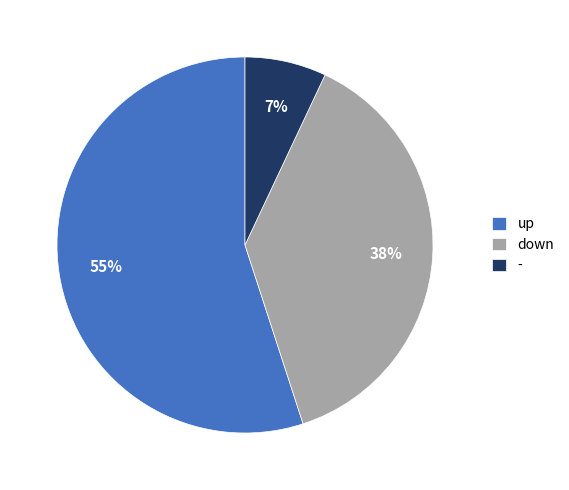

Is it true that - is 7% of the pie?

True